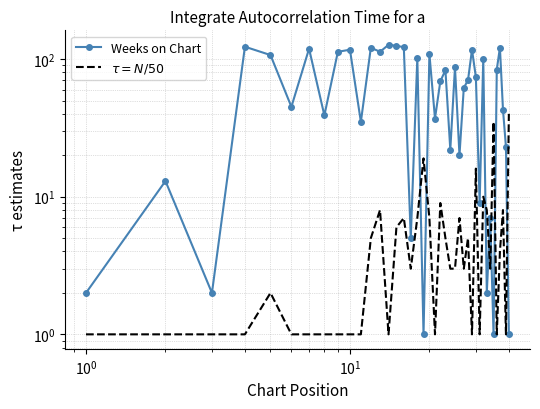

How many times do Peak Position and Weeks on Chart cross each other?

7